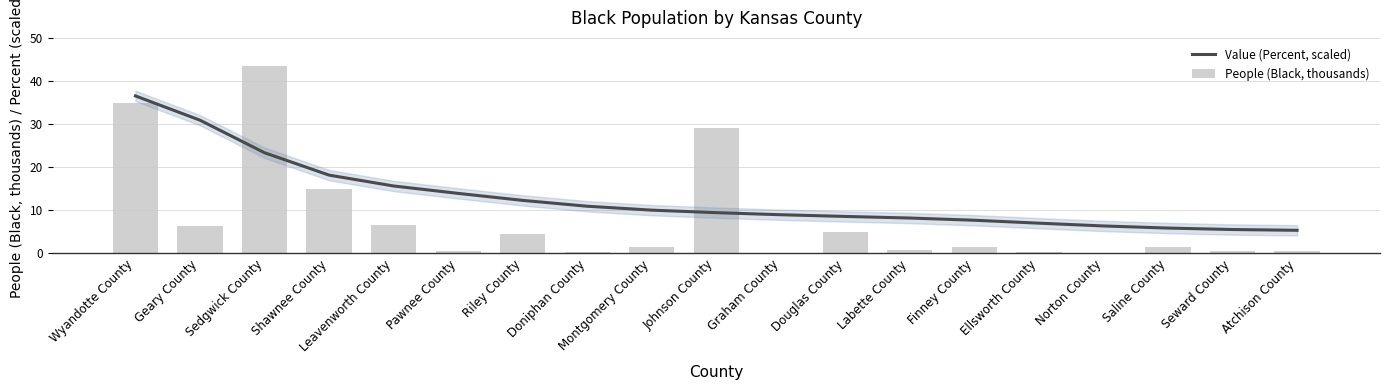

Rank the series by their maximum value, from lowest to highest.

Value (Percent, scaled), People (Black, thousands)